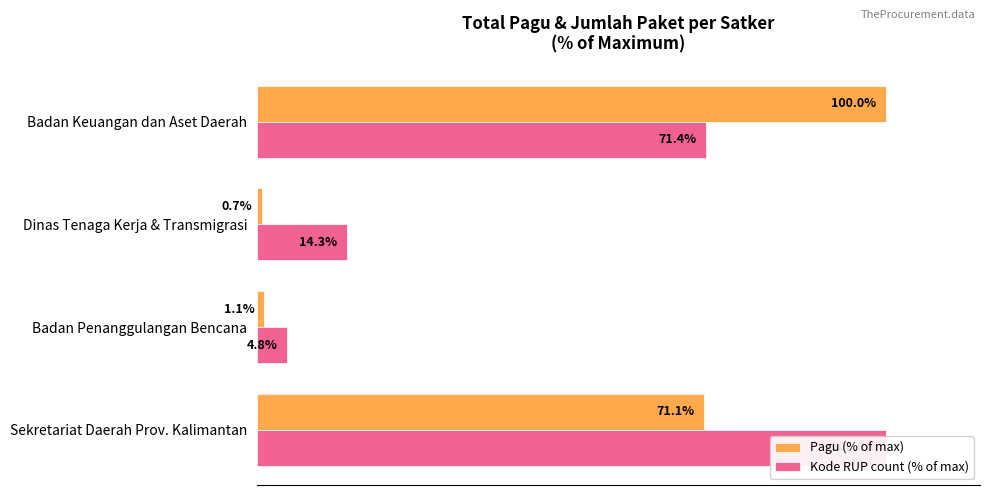

Are the bars horizontal?

Yes